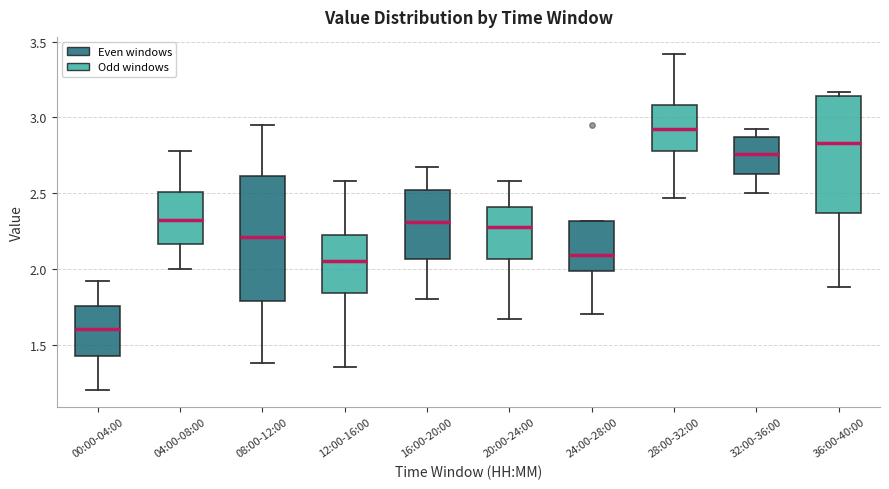

Reading left to right, read every box against the y-axis: the position of its median line, the range the box covers, and the ends of its whiskers. The values are not printed on the chart, so give them approximately, as read against the axis.

00:00-04:00: median 1.60, box 1.45 to 1.75, whiskers 1.20 to 1.90
04:00-08:00: median 2.30, box 2.15 to 2.50, whiskers 2.00 to 2.80
08:00-12:00: median 2.20, box 1.80 to 2.60, whiskers 1.40 to 2.95
12:00-16:00: median 2.05, box 1.85 to 2.20, whiskers 1.35 to 2.60
16:00-20:00: median 2.30, box 2.05 to 2.50, whiskers 1.80 to 2.65
20:00-24:00: median 2.30, box 2.05 to 2.40, whiskers 1.65 to 2.60
24:00-28:00: median 2.10, box 2.00 to 2.30, whiskers 1.70 to 2.30
28:00-32:00: median 2.95, box 2.80 to 3.10, whiskers 2.45 to 3.40
32:00-36:00: median 2.75, box 2.65 to 2.85, whiskers 2.50 to 2.90
36:00-40:00: median 2.85, box 2.35 to 3.15, whiskers 1.90 to 3.15 (just above the box's upper edge)